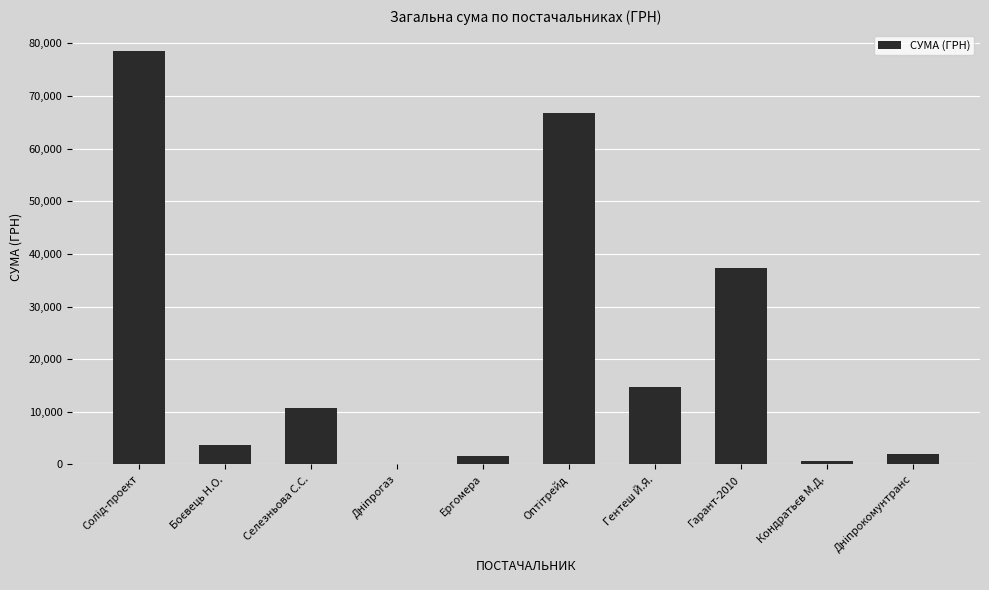

What is the sum of all values?

216496.2